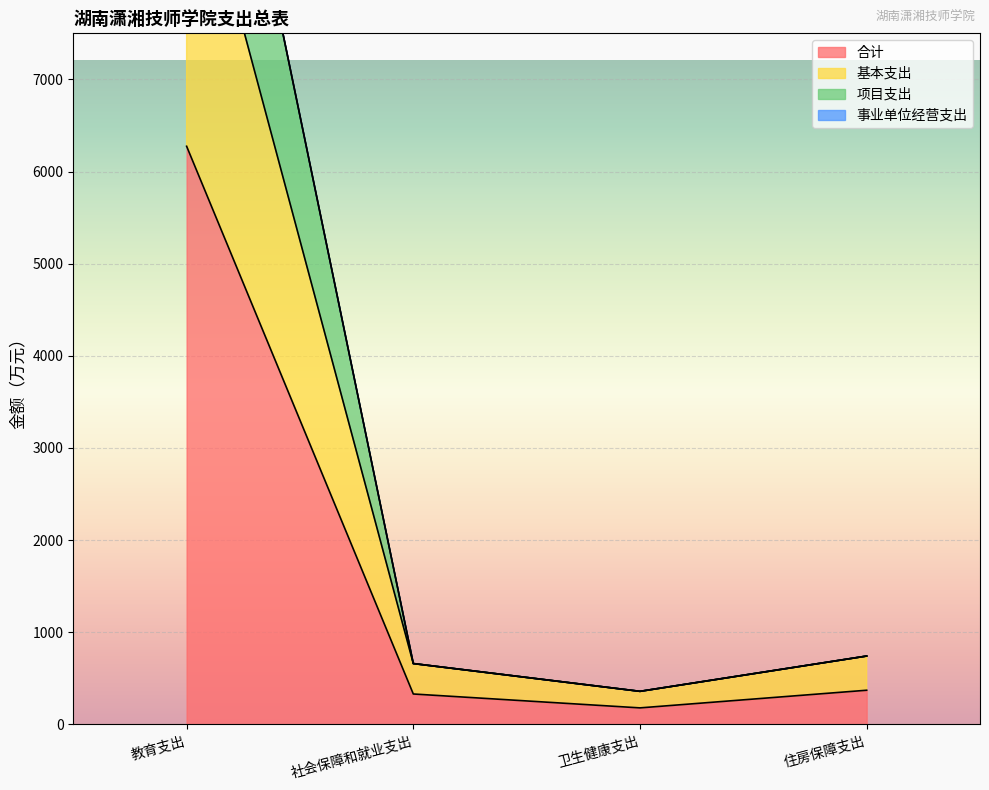

Count the number of categories in the chart.

4